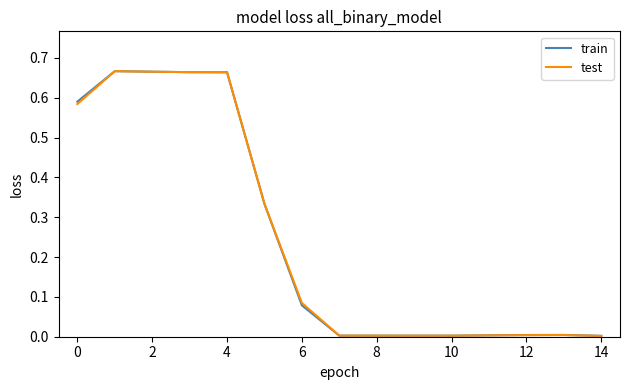

List the series in order of their peak value, highest first.

train, test